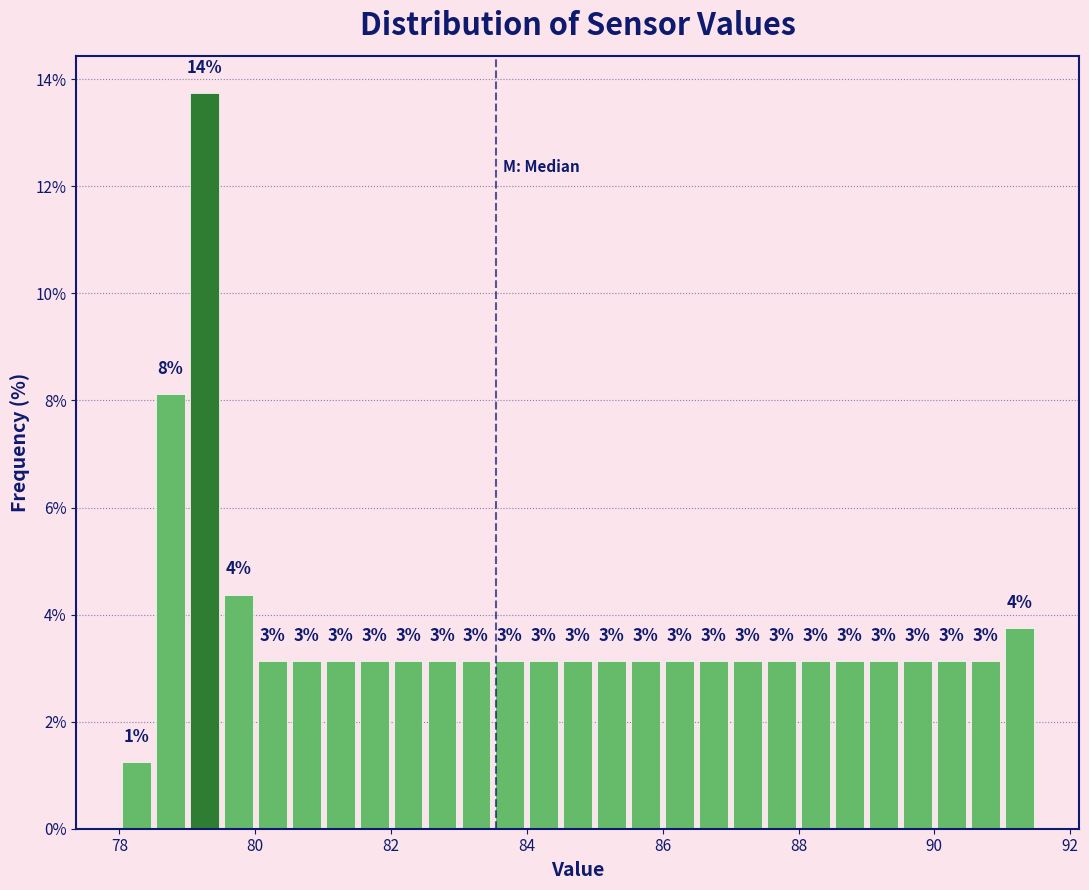

Around what value on the x-axis is the tallest bar? Give the approximate position of its centre, as read against the axis.

79.2